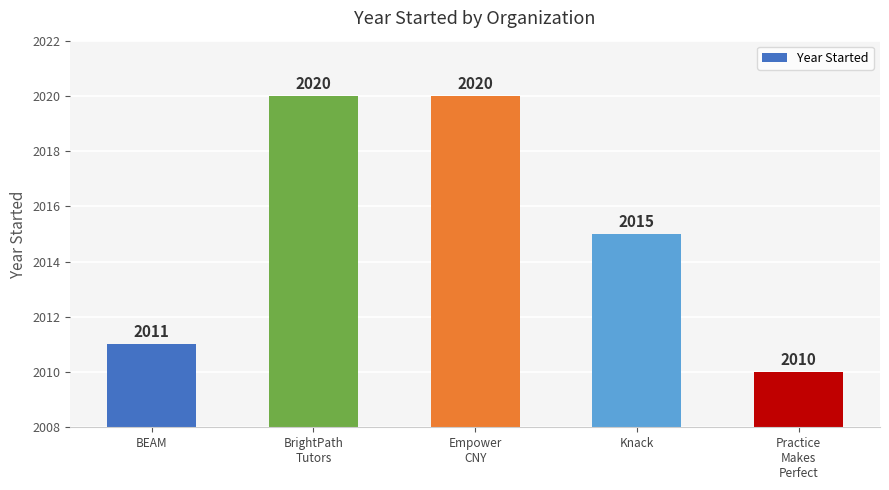

What position from the right is Empower
CNY?

3